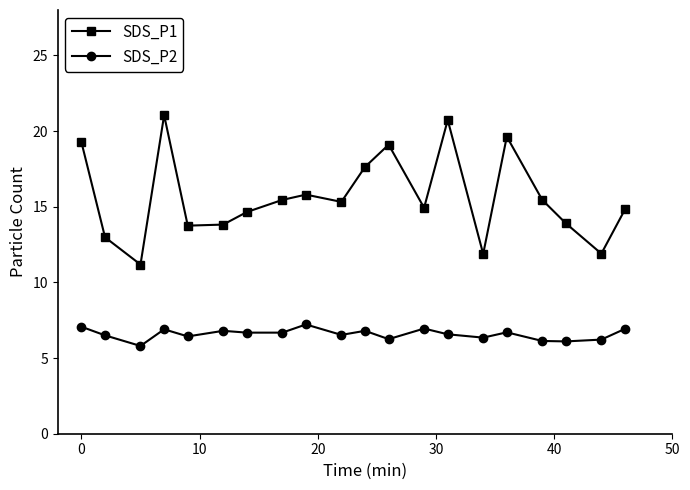

What is the maximum value for SDS_P1?

21.1